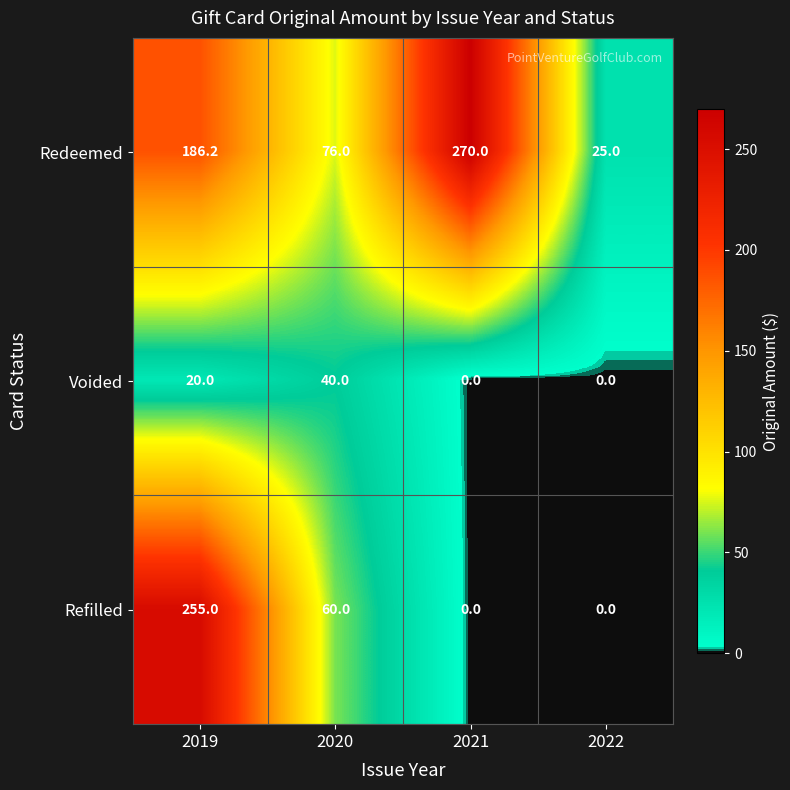

How many data points in Redeemed are above 186?

2